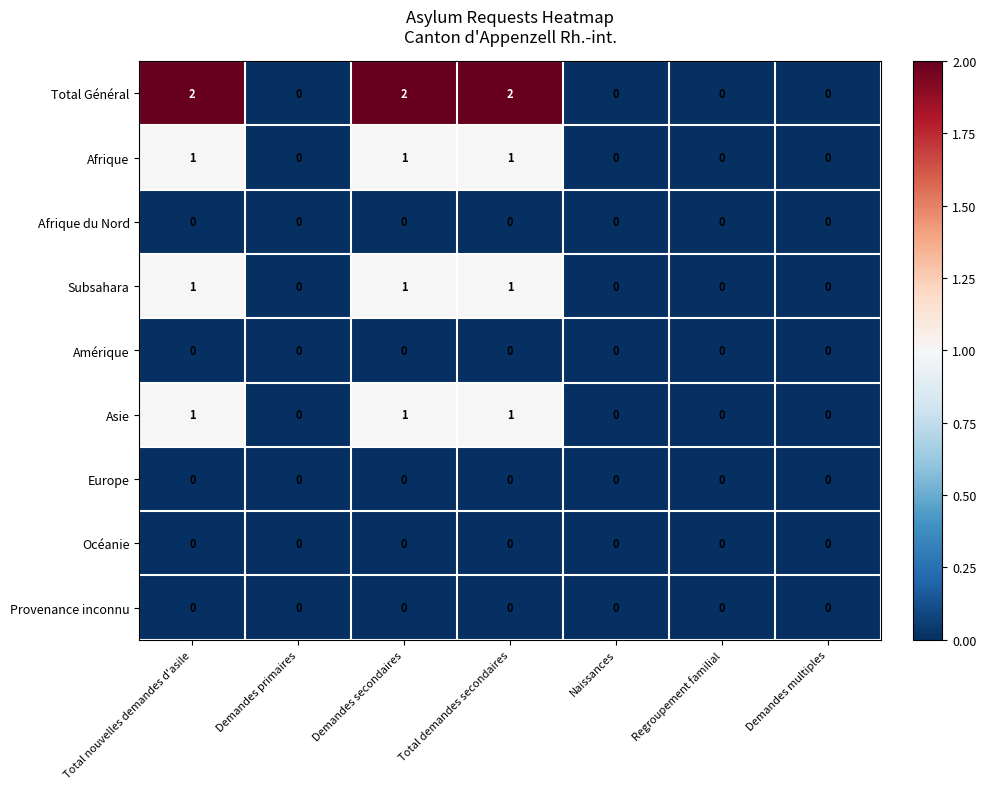

Is the value of Subsahara at Total demandes secondaires greater than the value of Afrique at Demandes primaires?

Yes